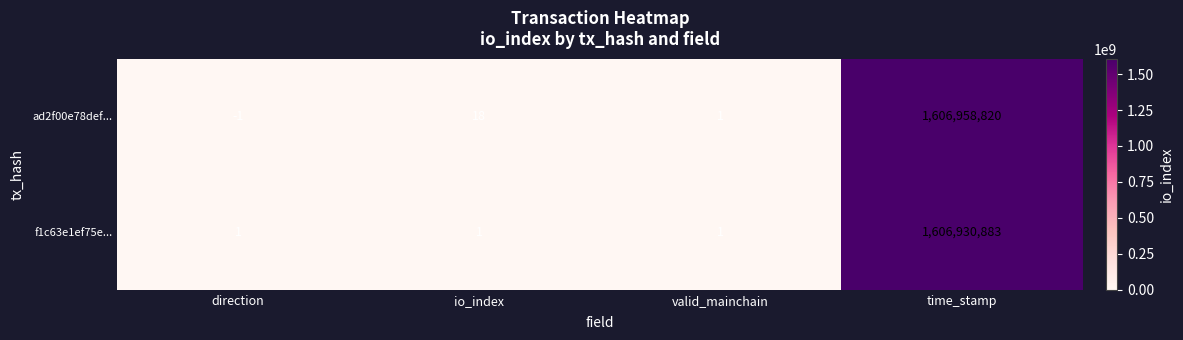

Reading left to right, what are all the values shown in this chart?

ad2f00e78def...: direction=-1	io_index=18	valid_mainchain=1	time_stamp=1606958820
f1c63e1ef75e...: direction=1	io_index=1	valid_mainchain=1	time_stamp=1606930883